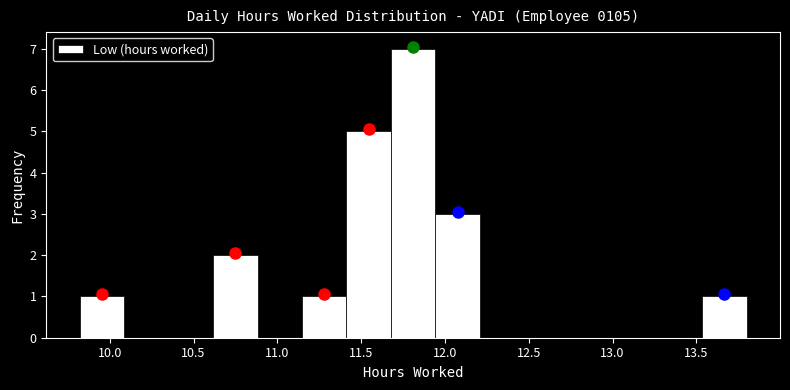

What is the height of the bar covering 9.80 to 10.10 on the x-axis? Neither the bar edges nor the heights are printed on the chart, so give them approximately, as read against the axes.

1